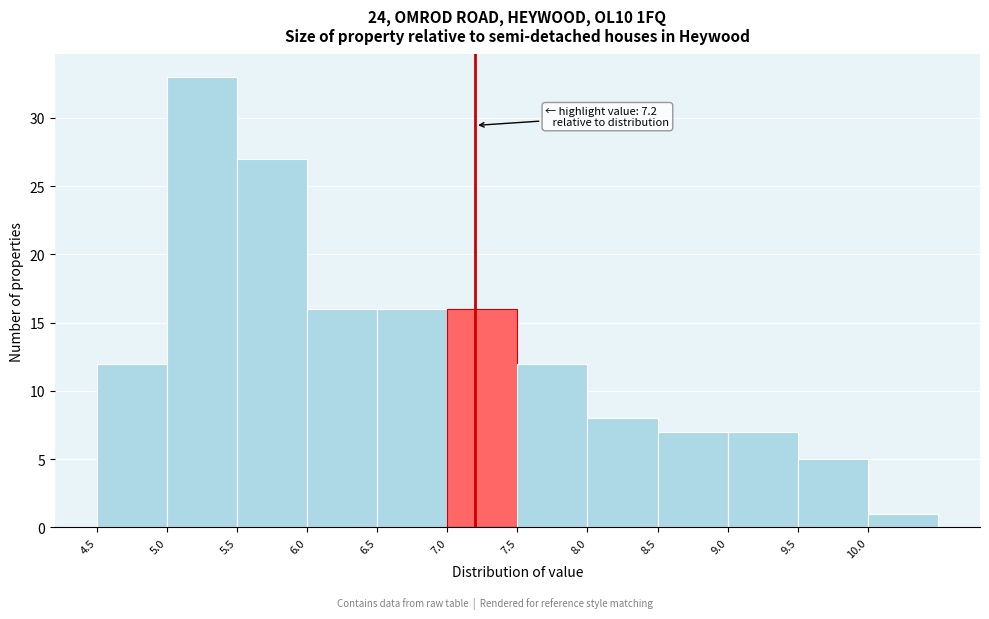

Over which range of the x-axis is the bar tallest?

5.0 to 5.5